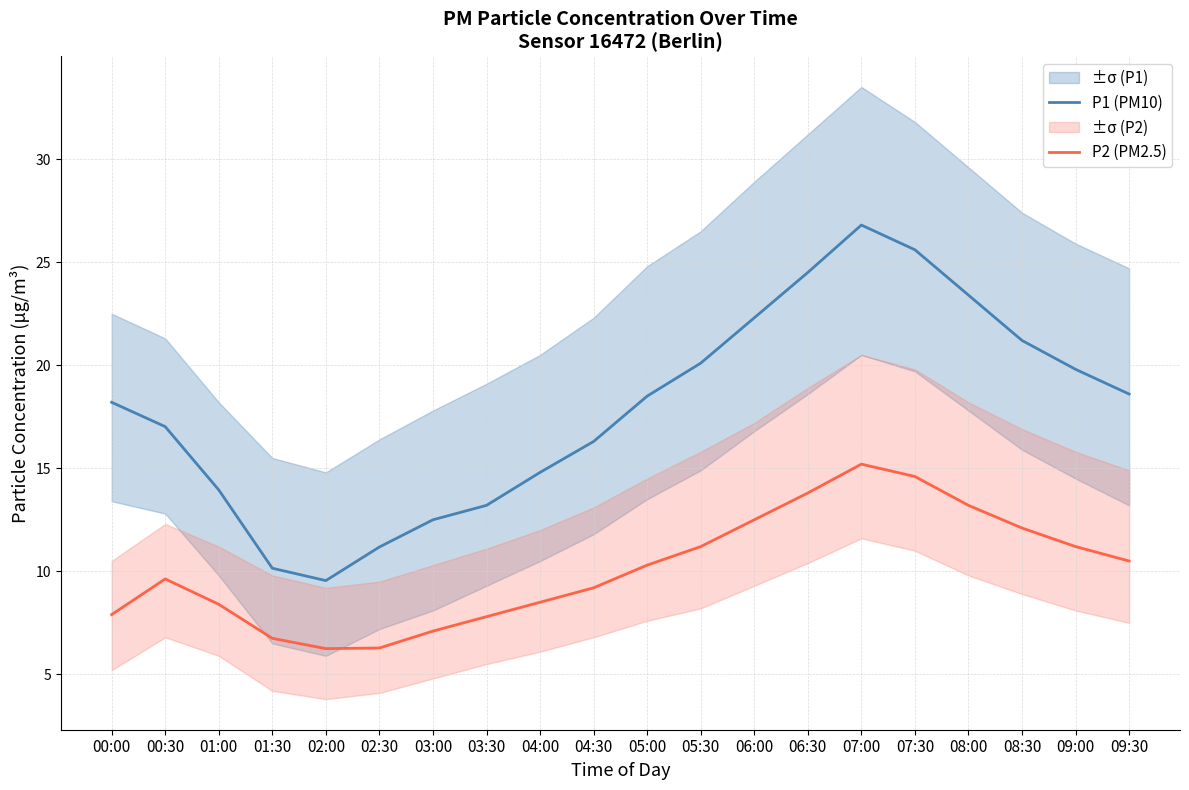

At which label does P1 (PM10) reach its peak?

07:00